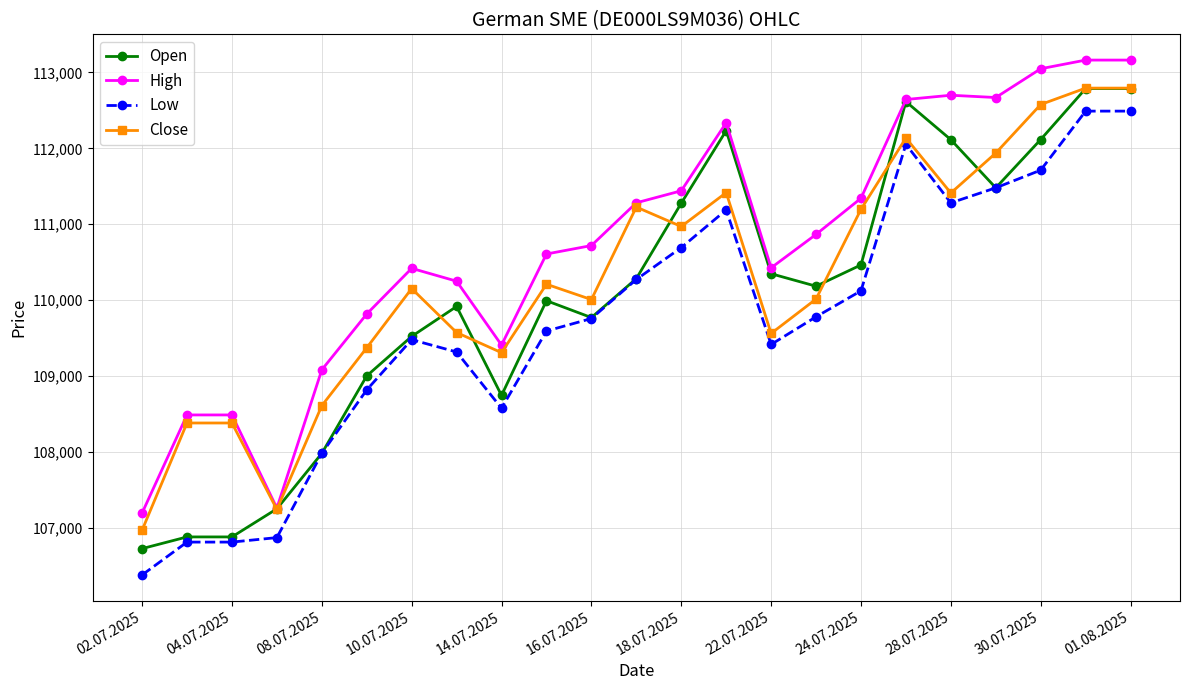

Which series has the largest total across all categories?

High